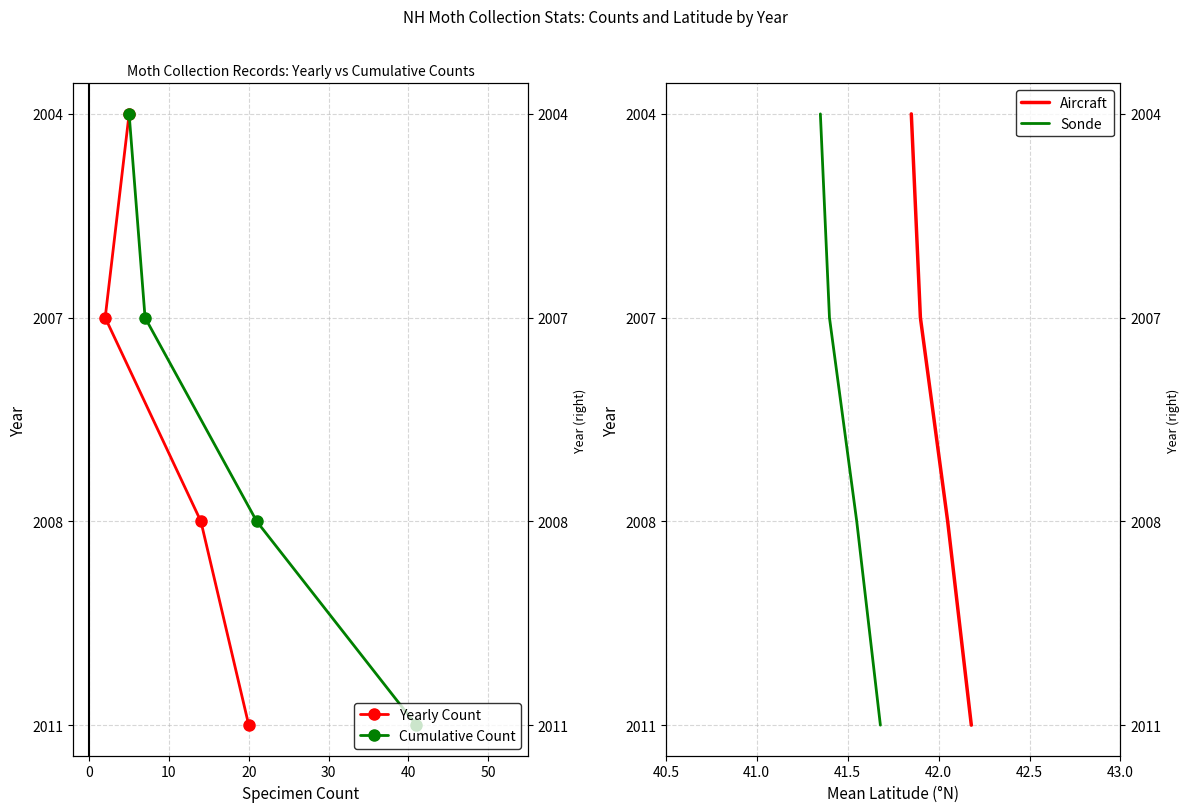

What are all the series names shown in the legend?

Yearly Count, Cumulative Count, Aircraft, Sonde